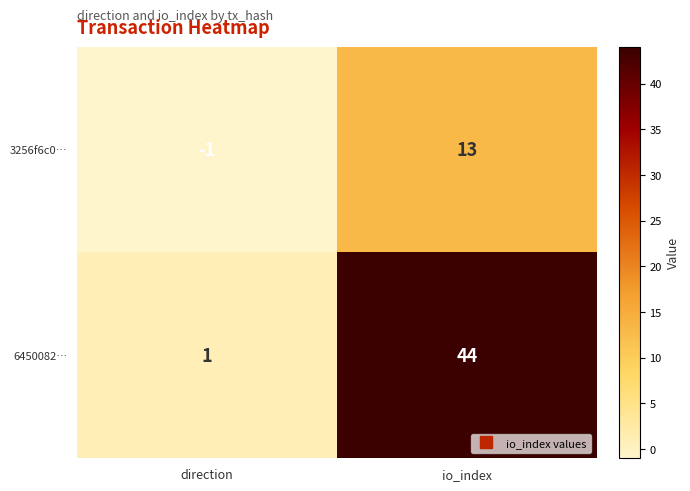

List the series in order of their peak value, lowest first.

3256f6c0…, 6450082…